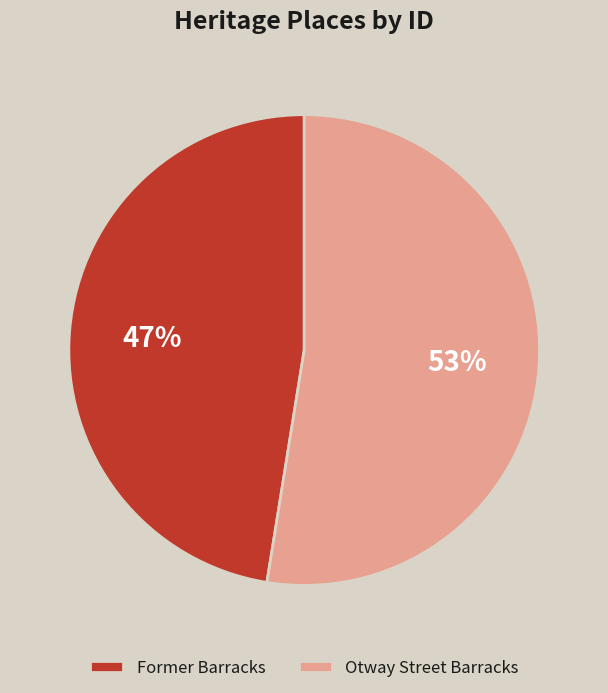

Is the sum of Former Barracks and Otway Street Barracks greater than half?

Yes